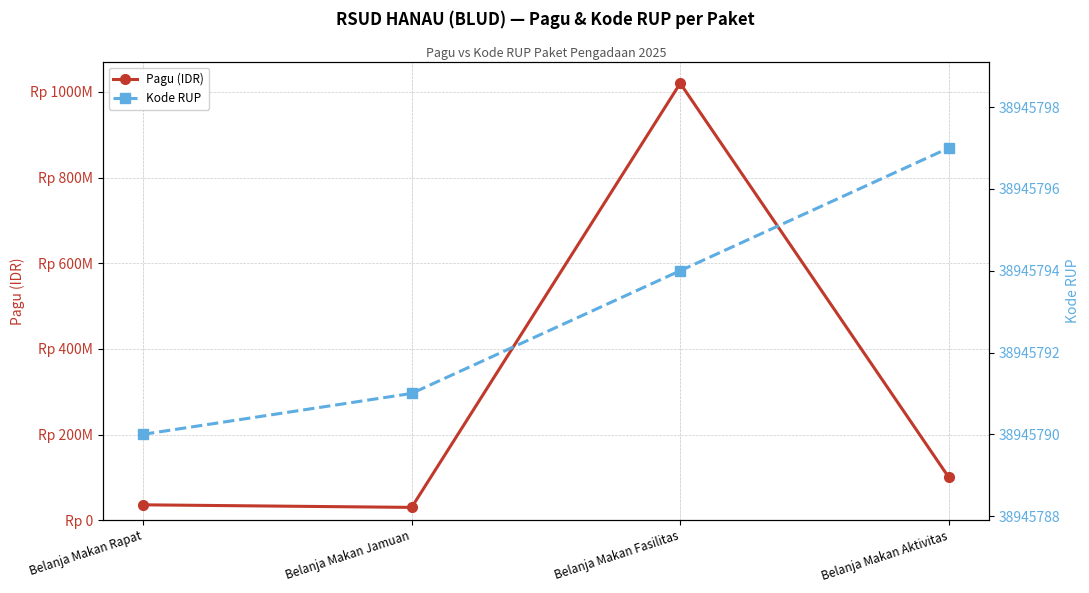

Where is Kode RUP nearest to the value 38945793?

Belanja Makan Fasilitas